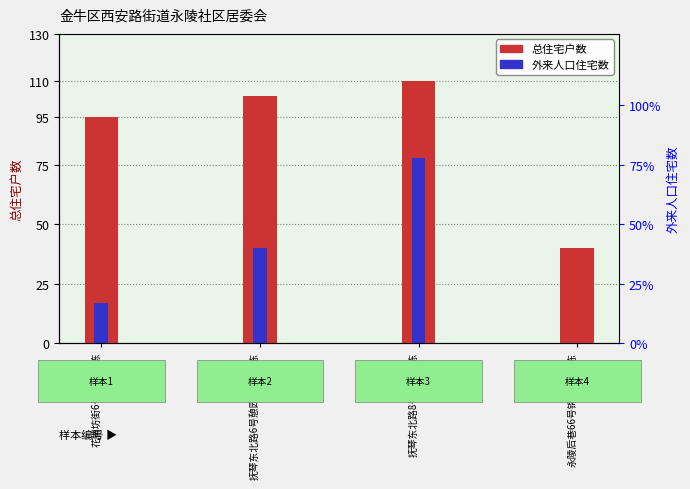

What is the label of the 2nd bar from the left?

抚琴东北路6号憩园公寓1-2栋